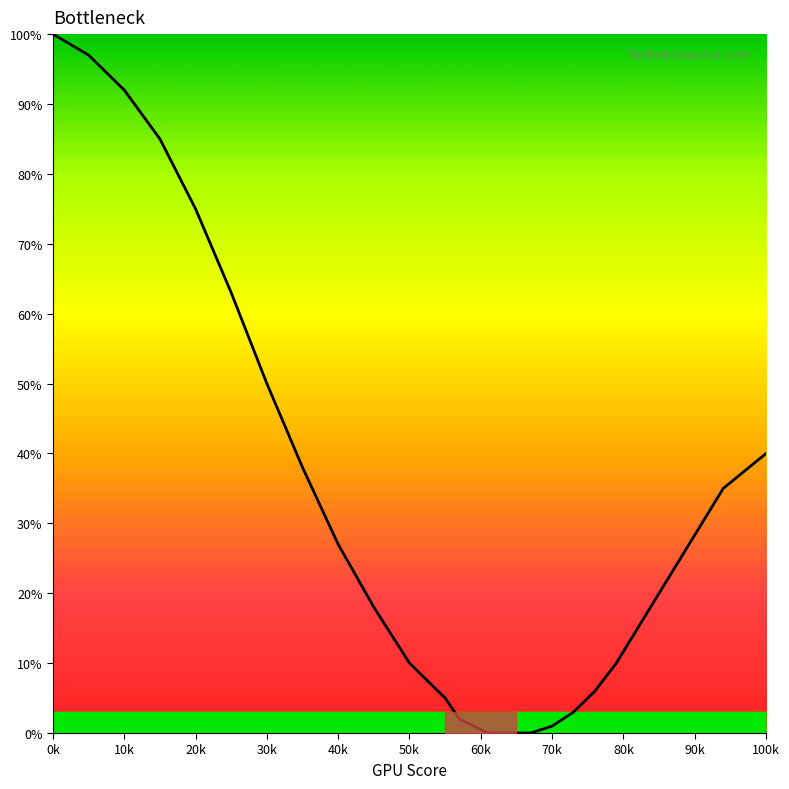

Reading left to right, list all the values displayed in this chart.

100	97	92	85	75	63	50	38	27	18	10	5	2	1	0	0	0	0	1	3	6	10	15	20	25	30	35	40